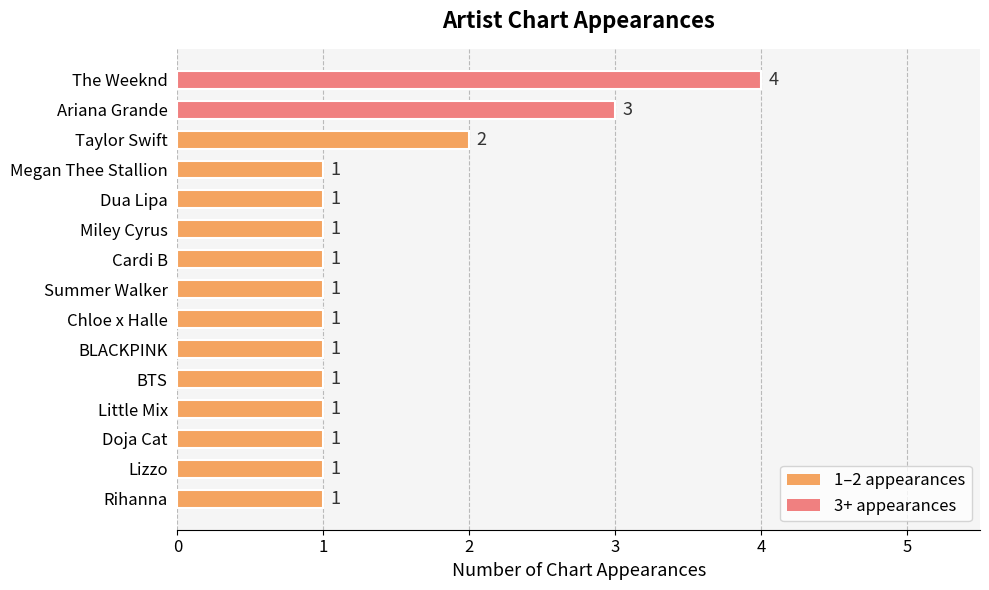

At which label is the value closest to 2?

Taylor Swift